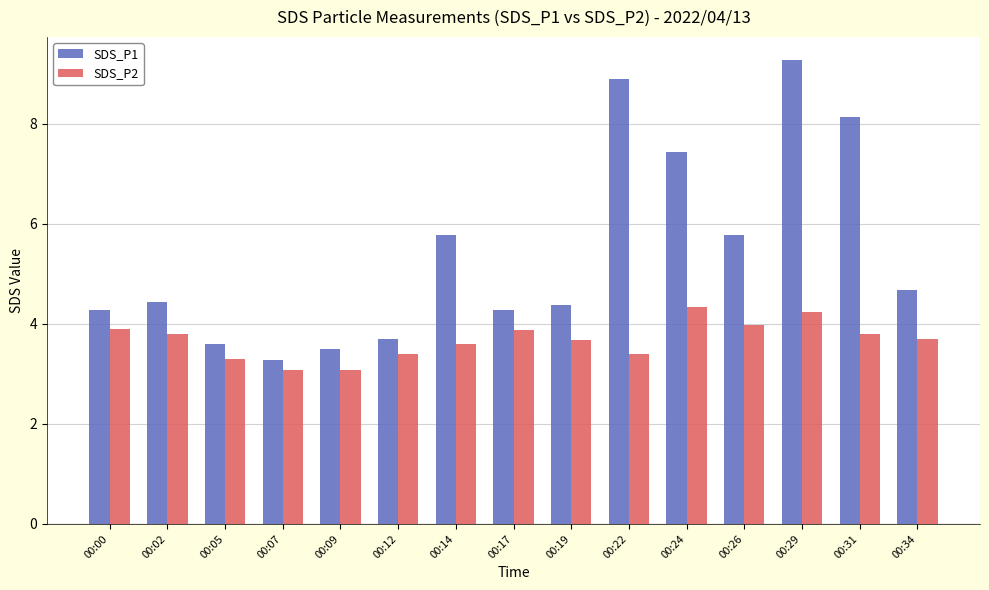

How many series are shown in this chart?

2